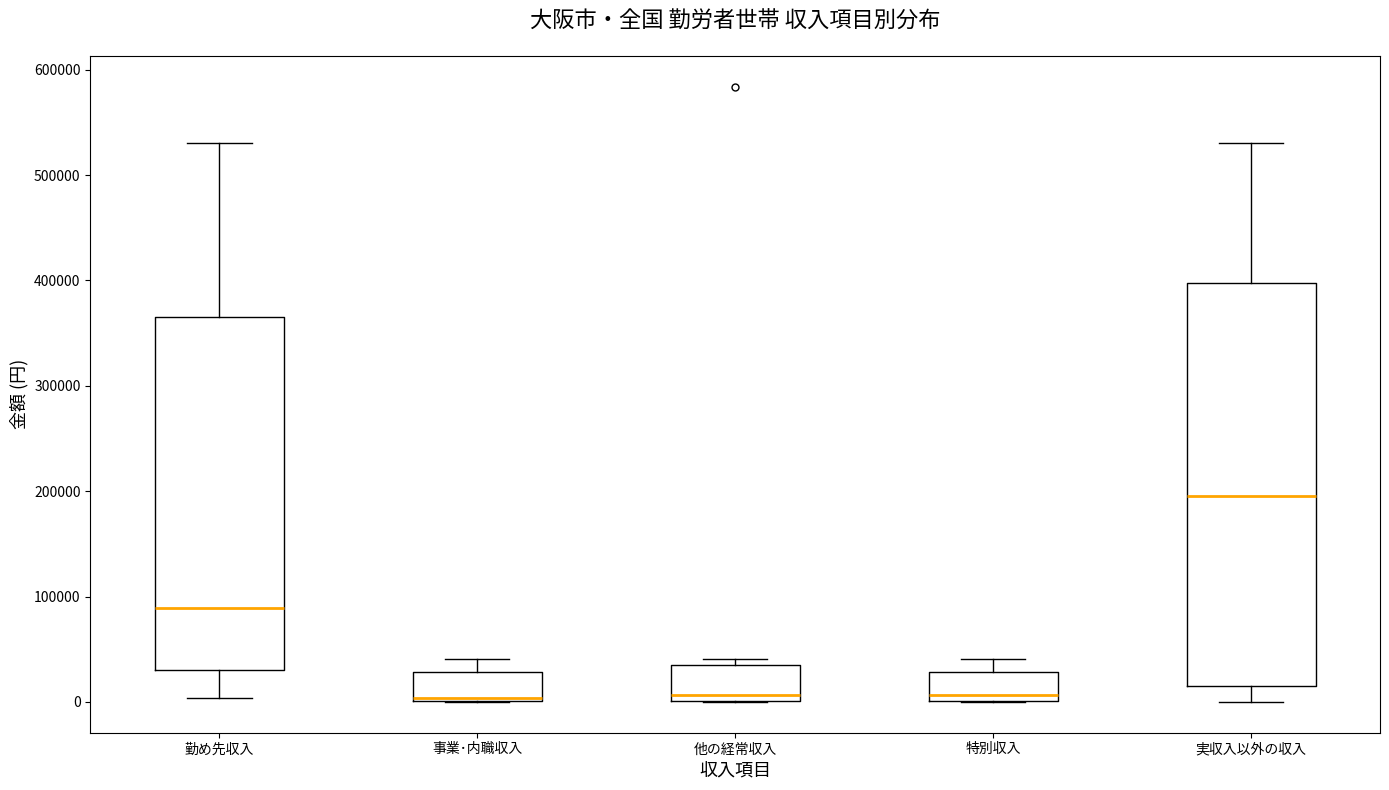

Reading left to right, transcribe this box plot: for each box, give where its median line is, the range the box spans, and where its two whiskers end, as read against the y-axis. The values are not printed on the chart, so give them approximately, as read against the axis.

勤め先収入: median 90000, box 30000 to 360000, whiskers 0 to 530000
事業･内職収入: median 0 (drawn on the box's lower edge), box 0 to 30000, whiskers 0 to 40000
他の経常収入: median 10000, box 0 to 40000, whiskers 0 to 40000 (just above the box's upper edge)
特別収入: median 10000, box 0 to 30000, whiskers 0 to 40000
実収入以外の収入: median 200000, box 20000 to 400000, whiskers 0 to 530000